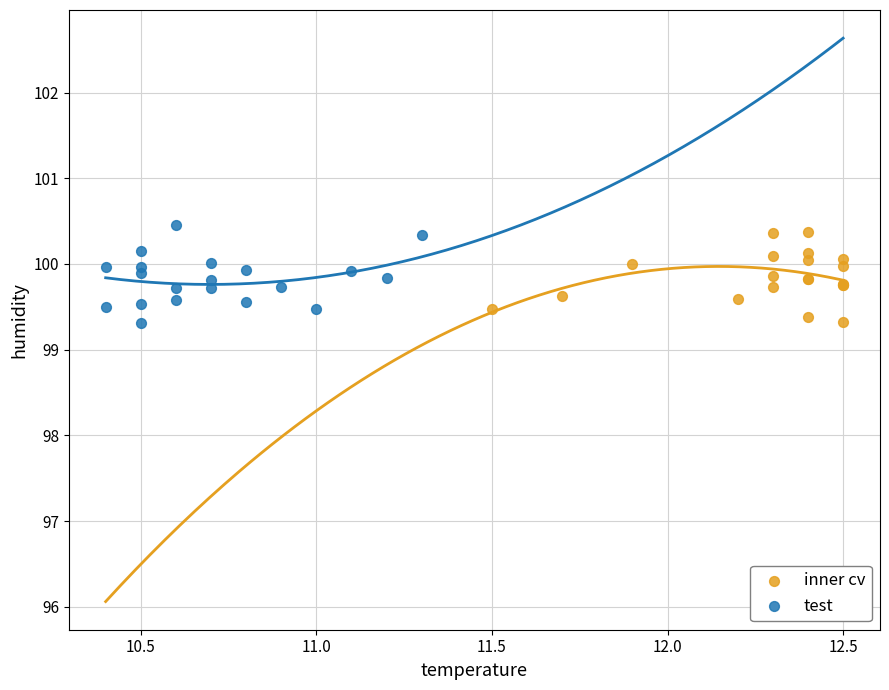

Which series reaches the maximum Y coordinate?

test